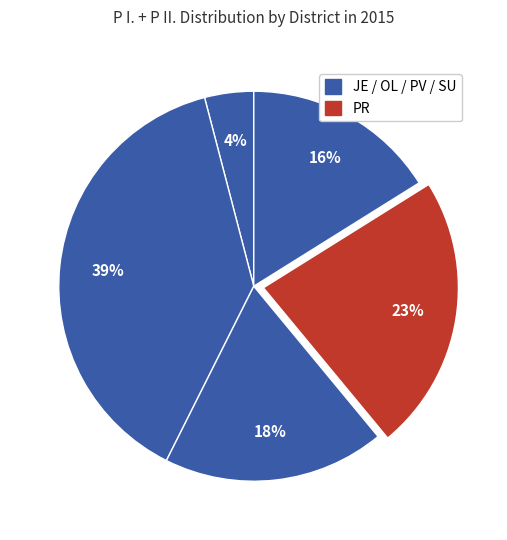

Which slice is the smallest?

JE